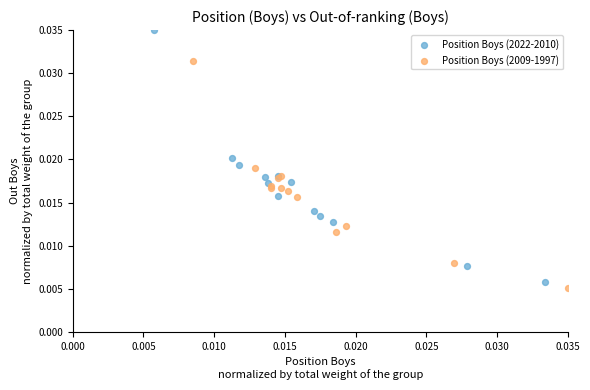

Which series reaches the minimum Y coordinate?

Position Boys (2009-1997)